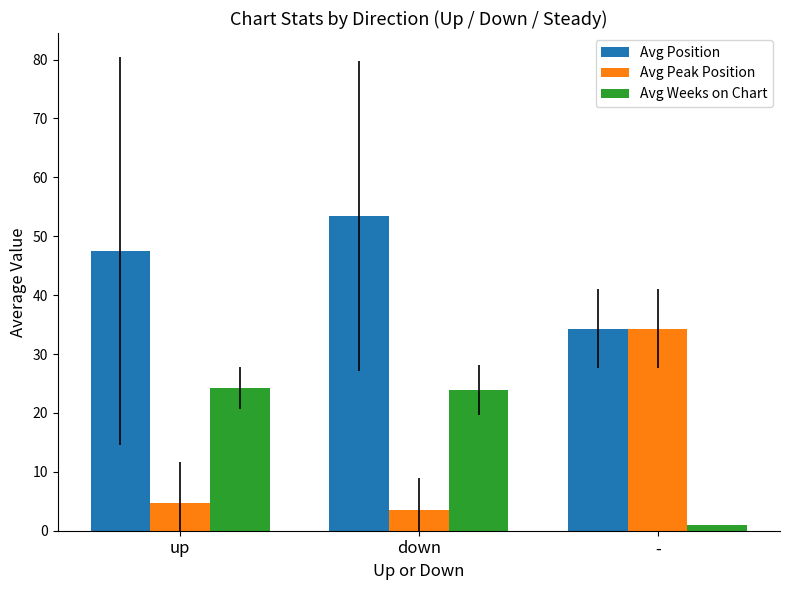

What is the value of the Avg Weeks on Chart bar at the 3rd from the left?

1.0